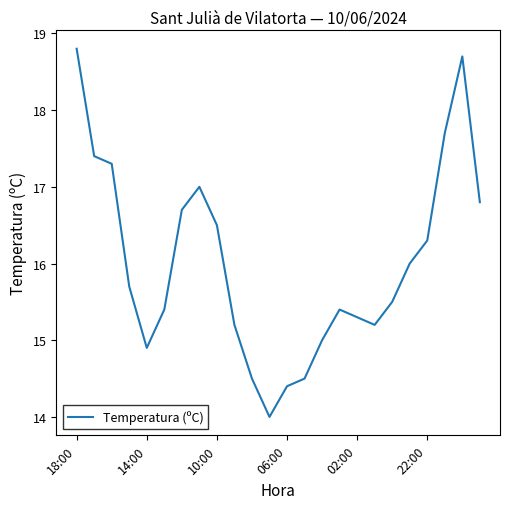

What is the difference between the maximum and minimum values?

4.8